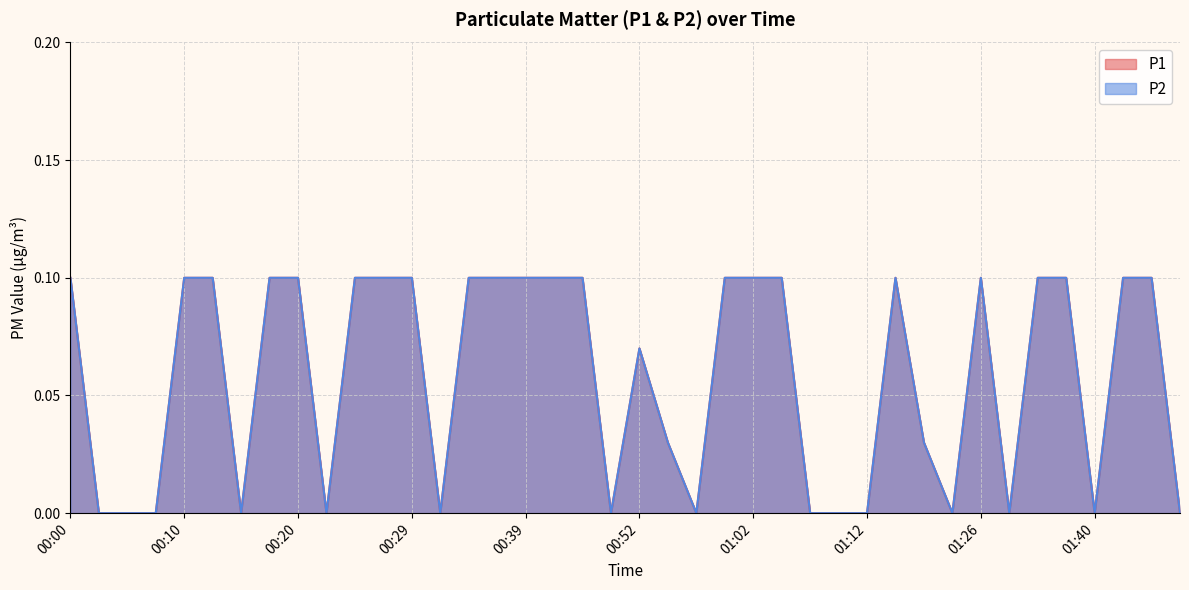

At which category does P2 reach its first local valley?

00:15